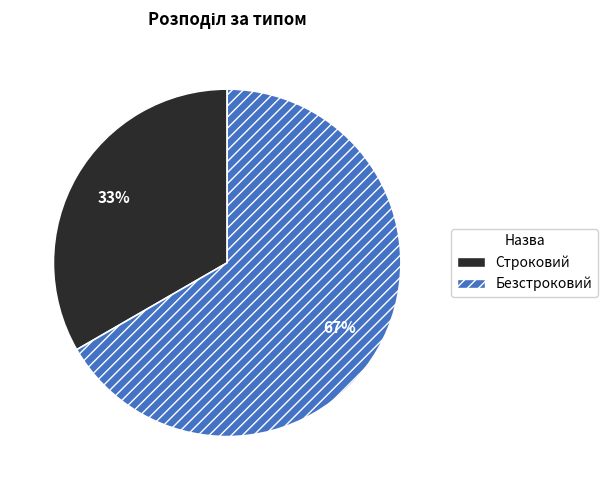

Combined, do Строковий and Безстроковий account for over 50%?

Yes